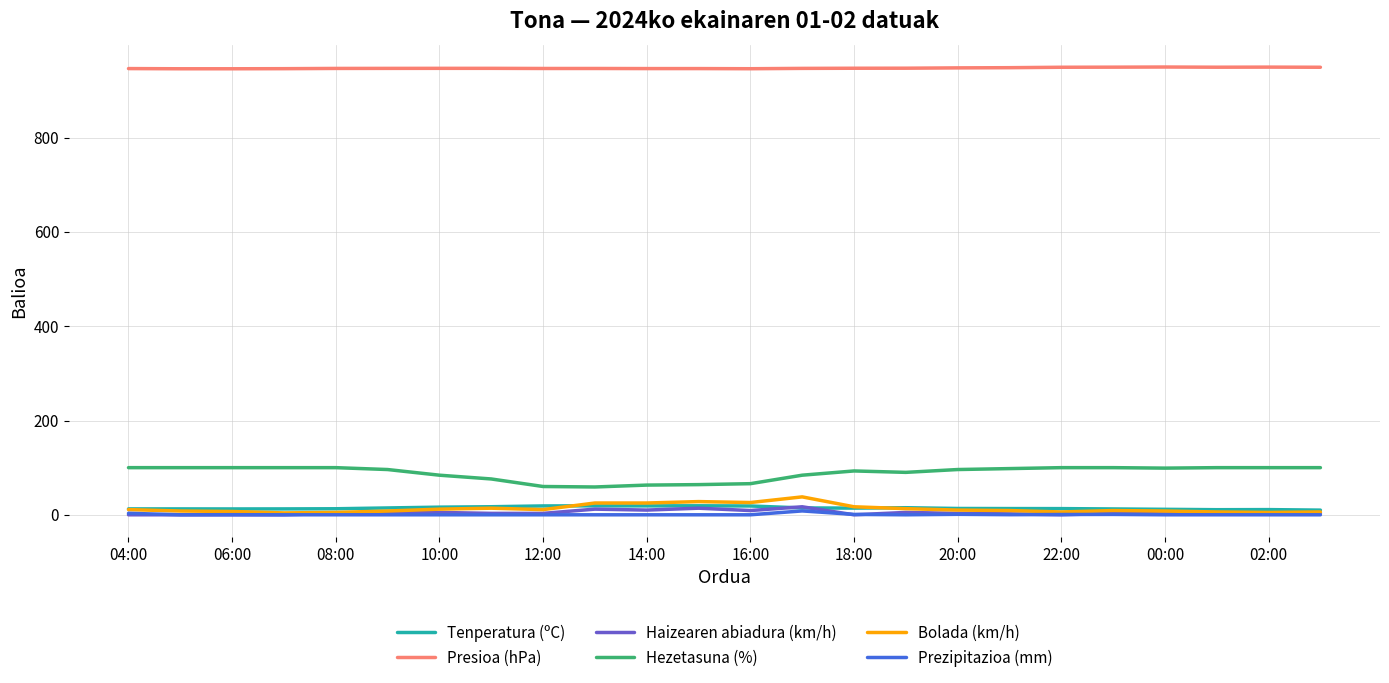

How many lines are shown in the chart?

6